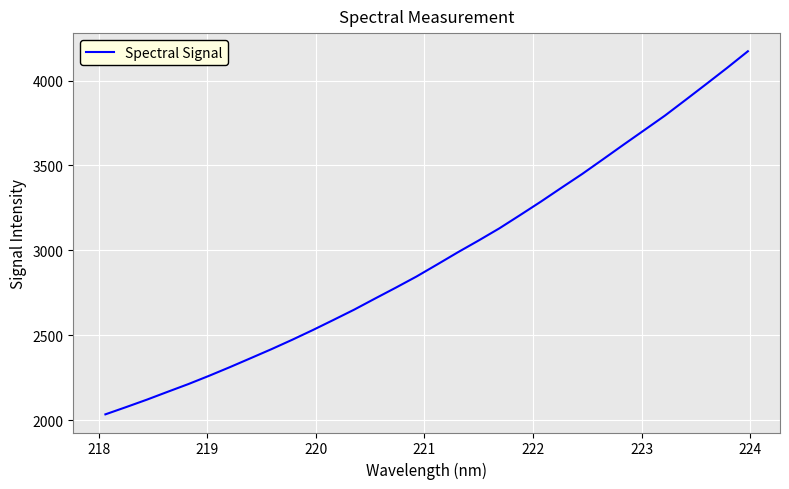

What is the difference between the maximum and minimum values?

2138.5